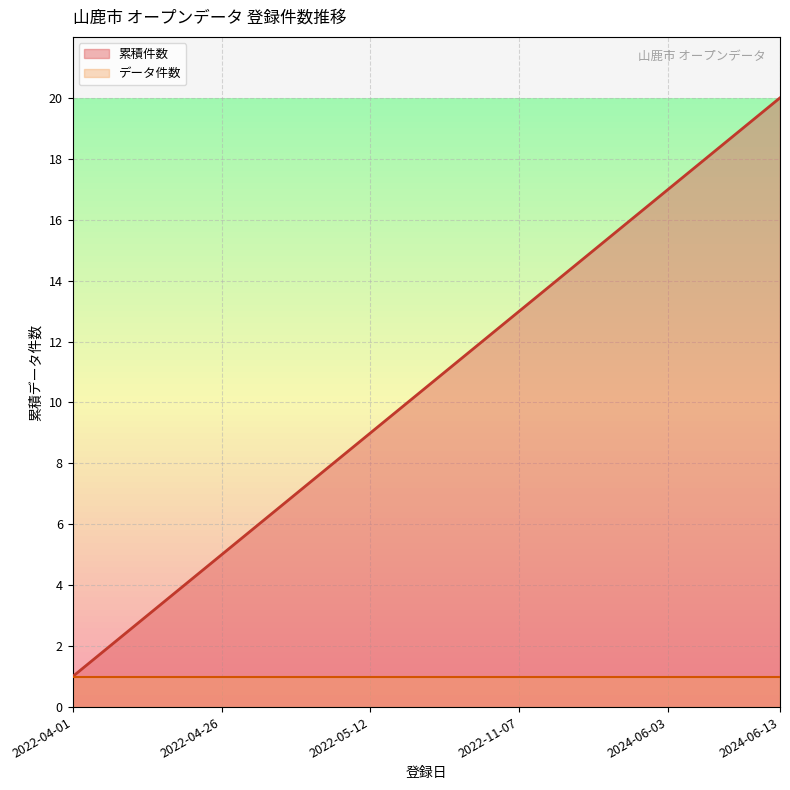

What is the value of the 12th point from the left?

10